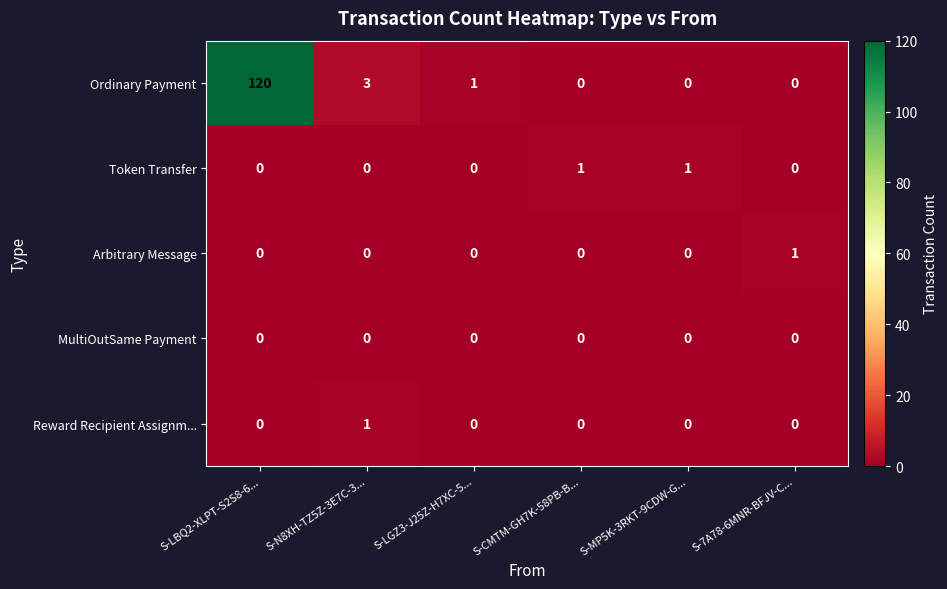

Between S-LBQ2-XLPT-S2S8-6... and S-MP5K-3RKT-9CDW-G..., which series saw the biggest shift?

Ordinary Payment